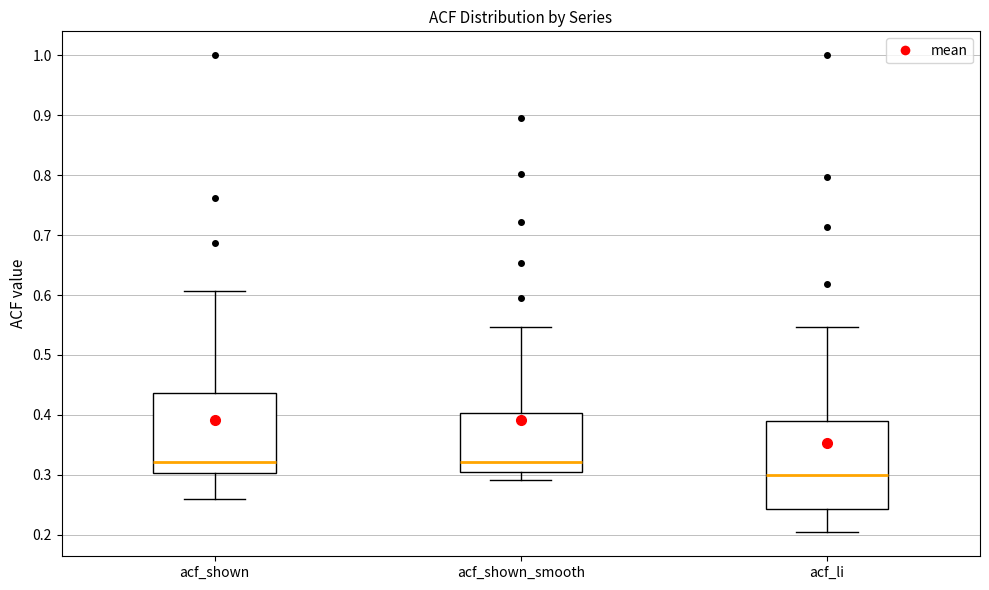

Where is the upper edge of the box for acf_li on the y-axis? The values are not printed on the chart, so give them approximately, as read against the axis.

0.39